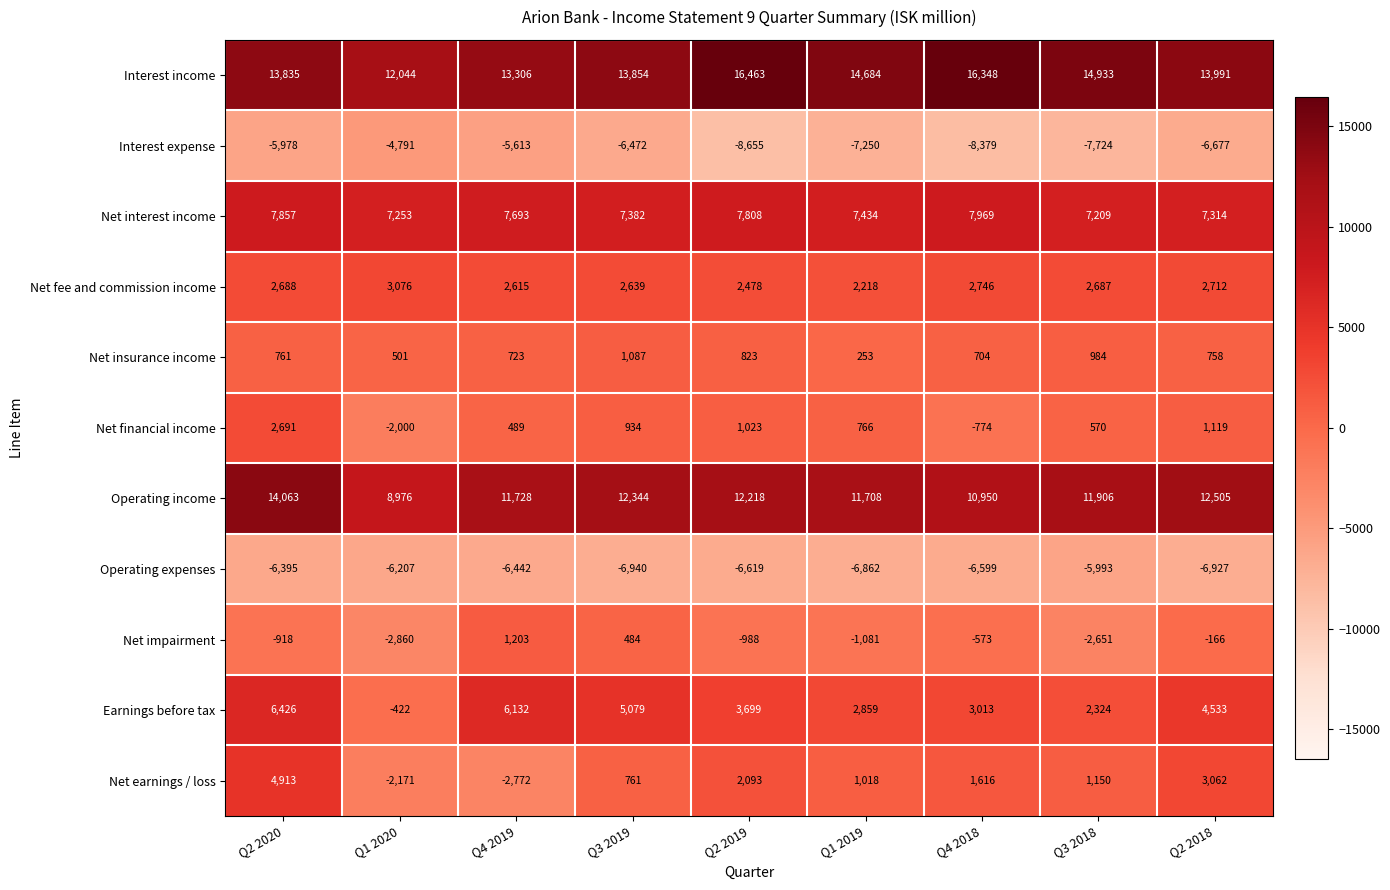

Read the Net insurance income value at Q3 2019, to the nearest 10.

1090